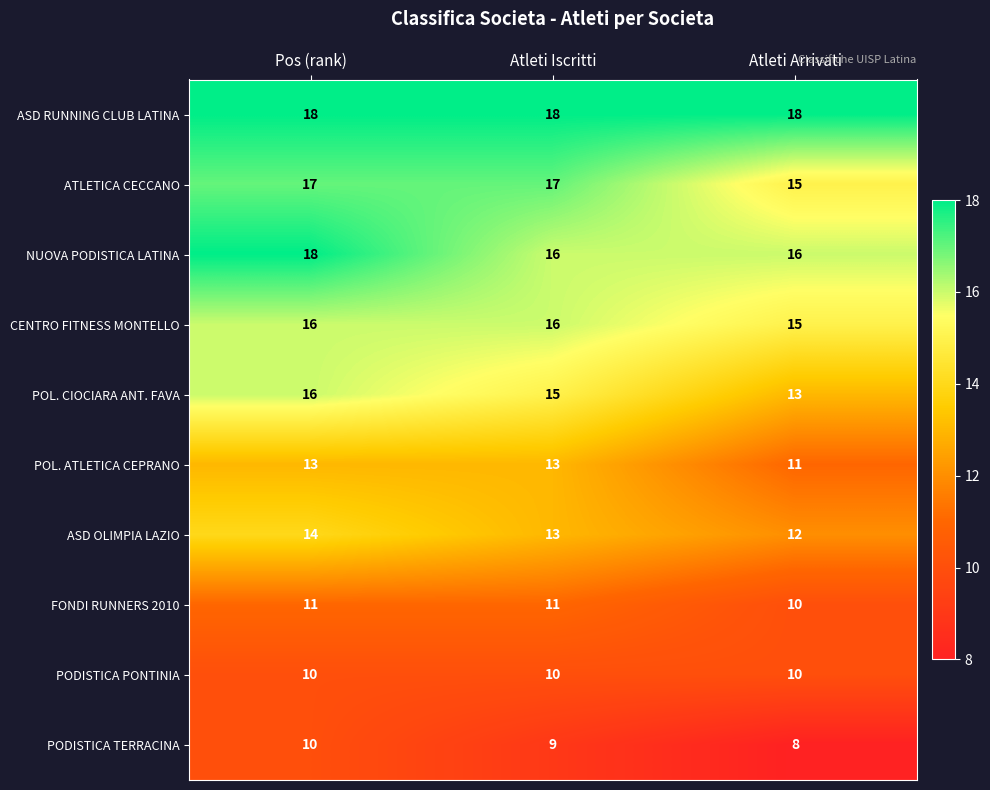

What is the smallest value displayed?

8